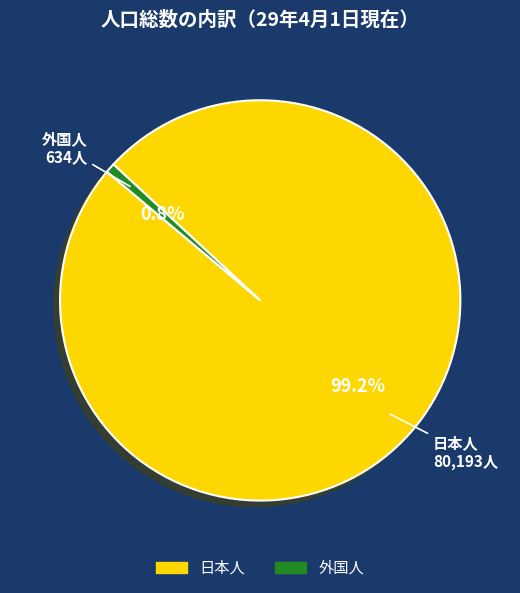

To the nearest percent, what is the combined percentage of 日本人 and 外国人?

100%